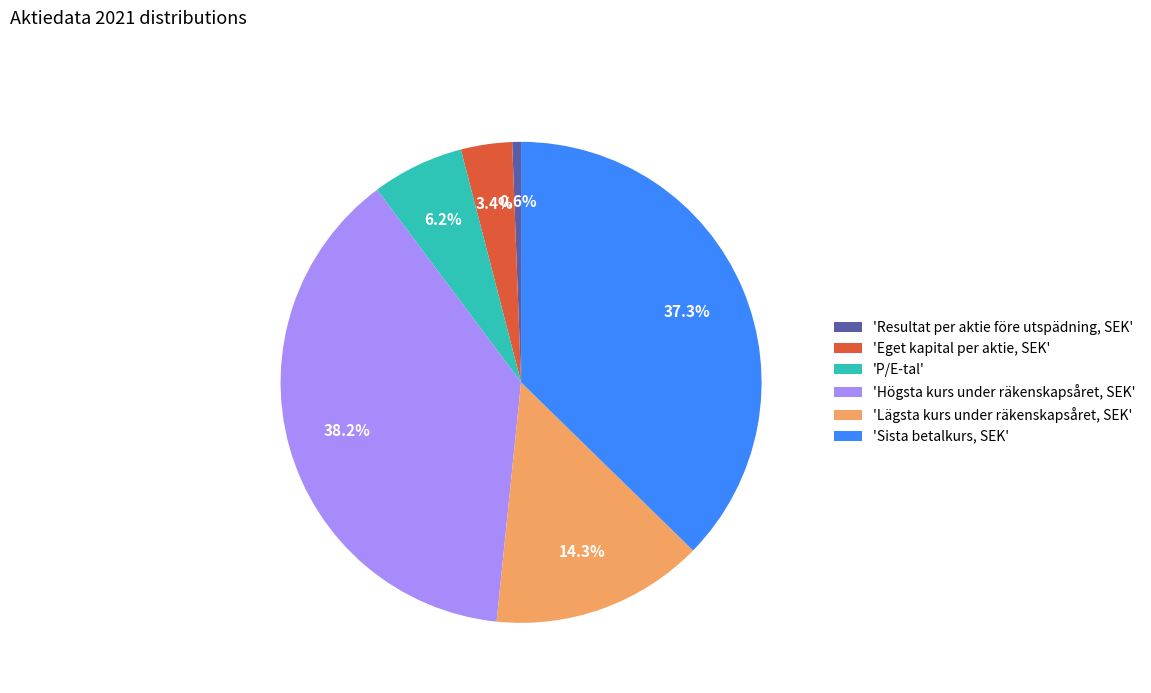

Is there any slice that represents more than half of the pie?

No